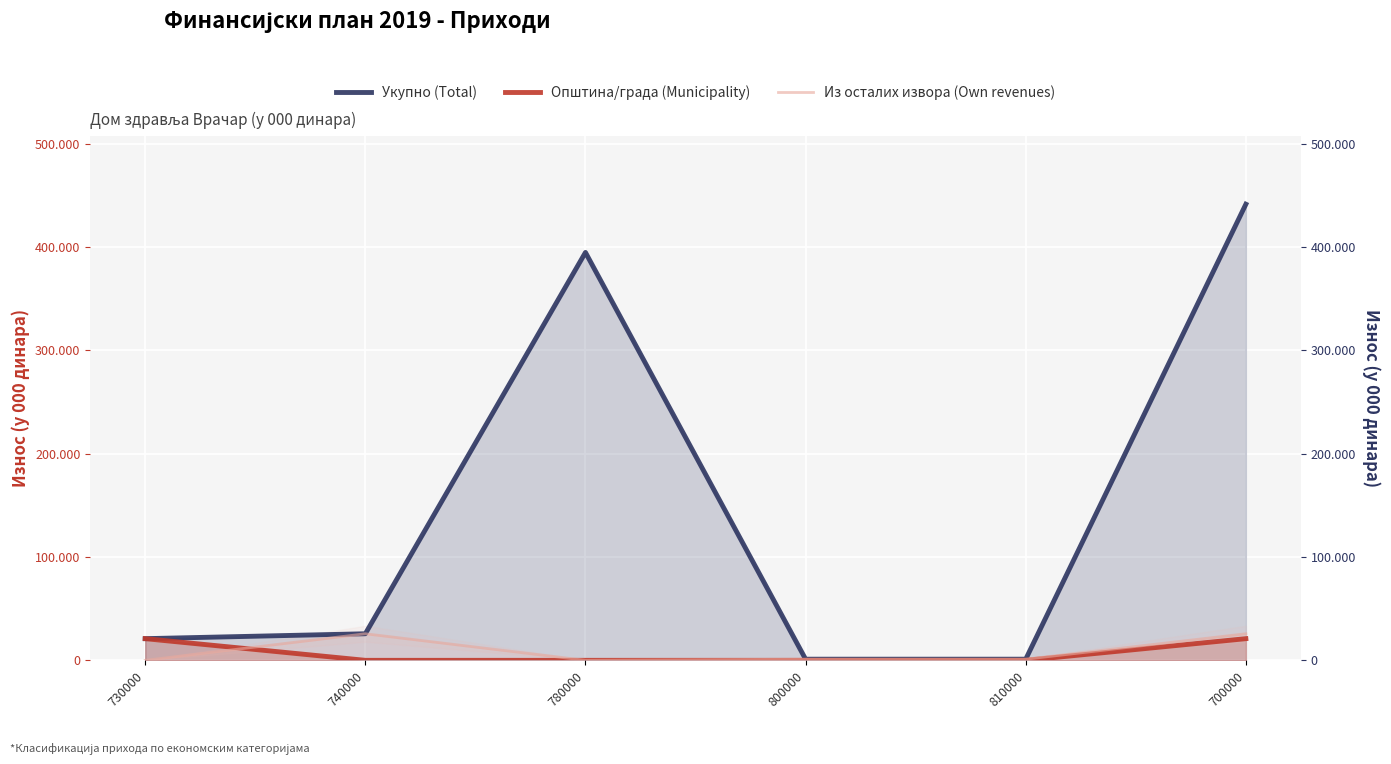

What is the difference between the highest and lowest values at 810000?

1100